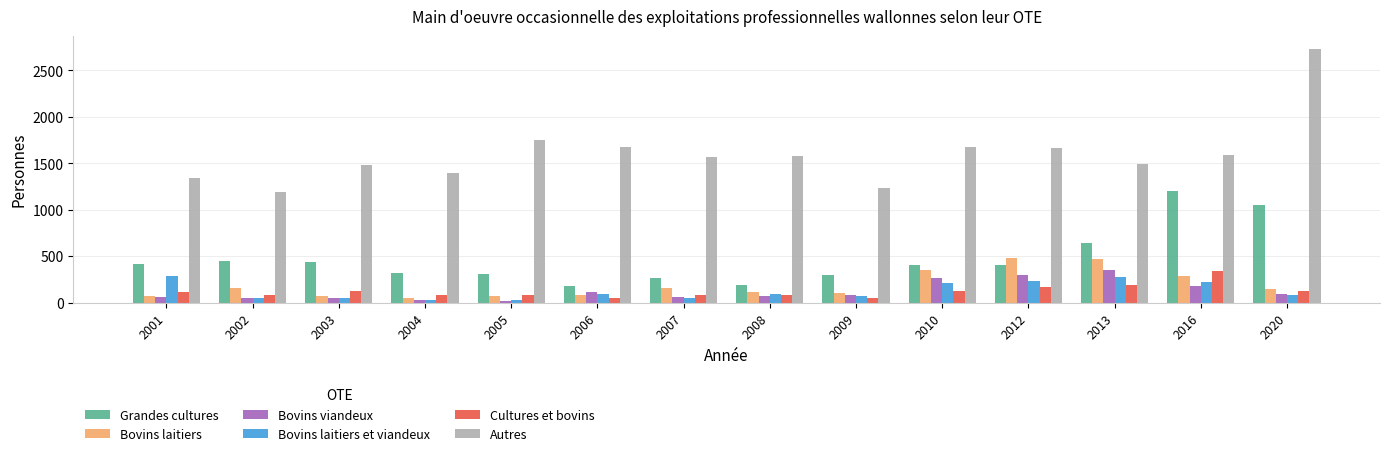

Read the Grandes cultures value at 2012.

405